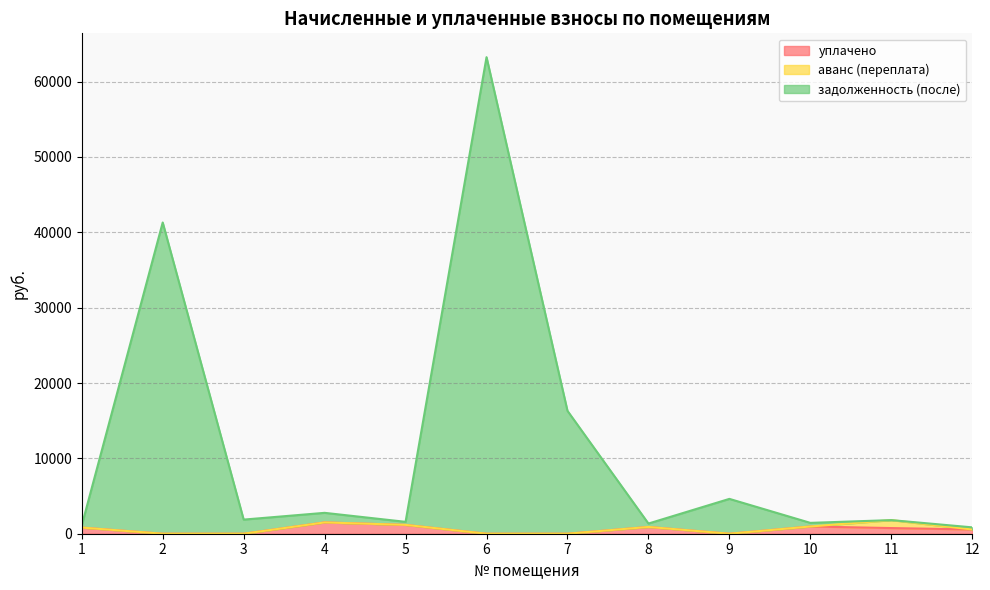

Where is the first local maximum for уплачено?

4